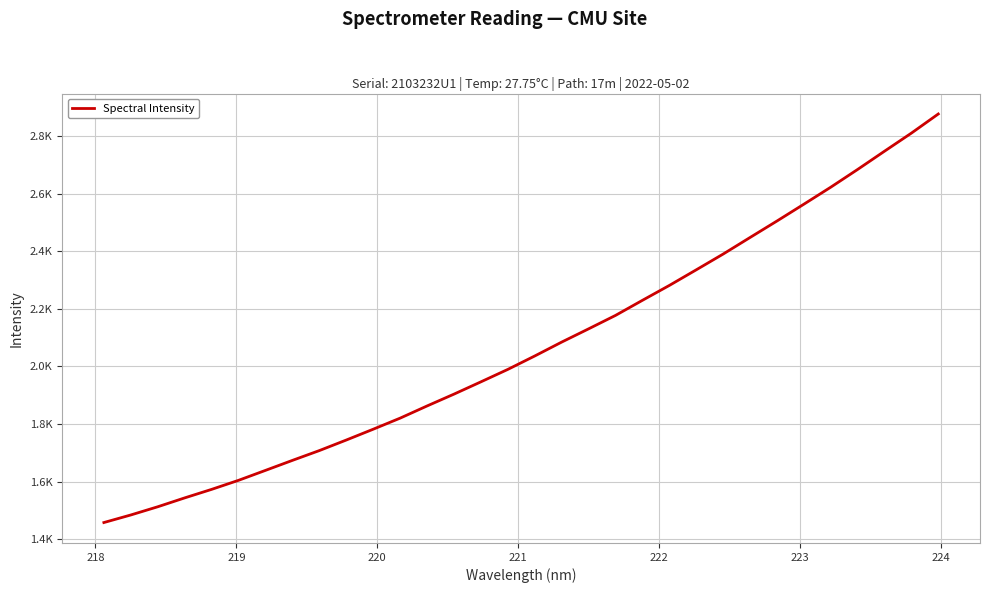

Does the chart display data point markers on the line(s)?

No